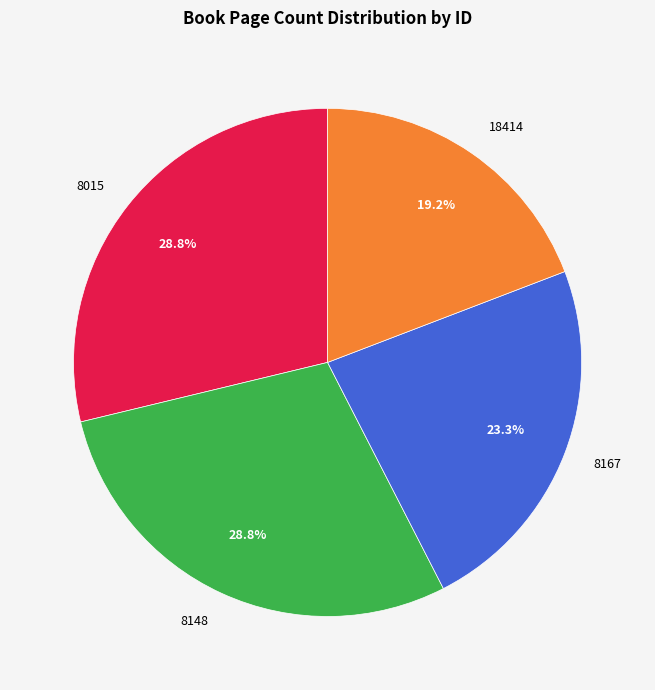

Does 8015 represent more than half of the total?

No